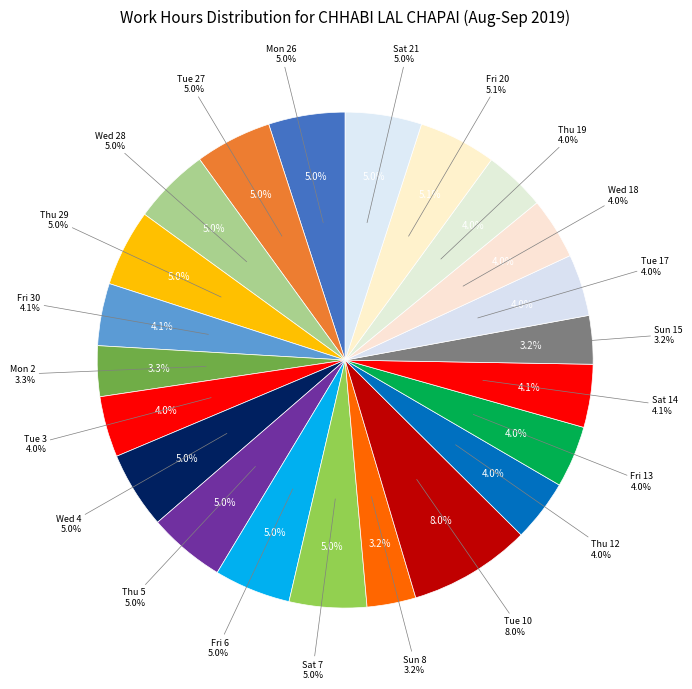

Which slice is the largest?

Tue 10